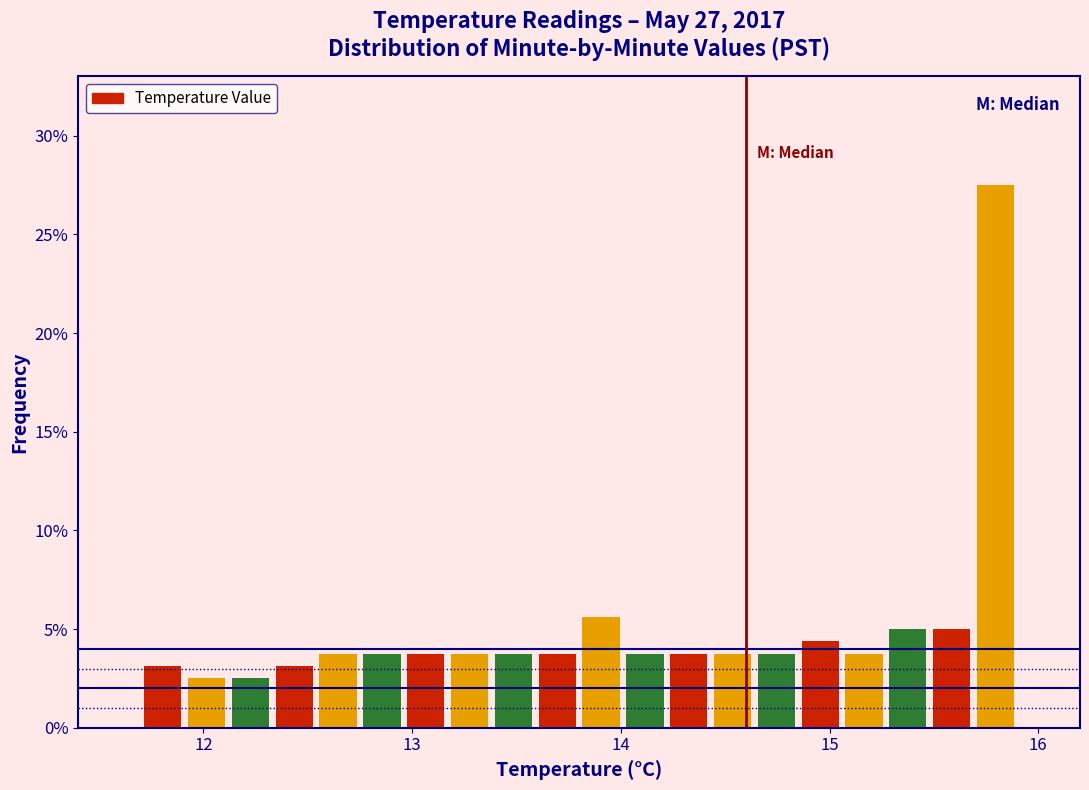

Around what value on the x-axis is the tallest bar? Give the approximate position of its centre, as read against the axis.

15.8